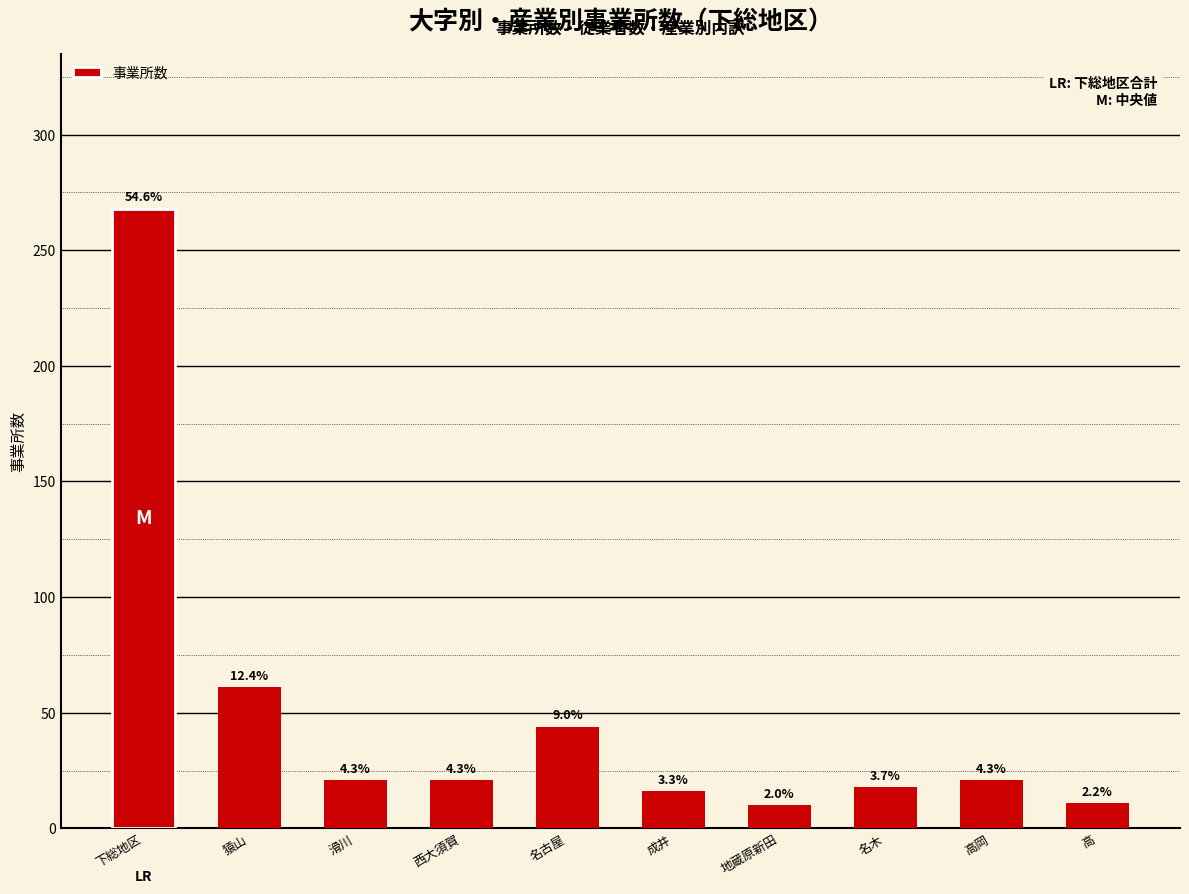

What is the sum of all values?

491